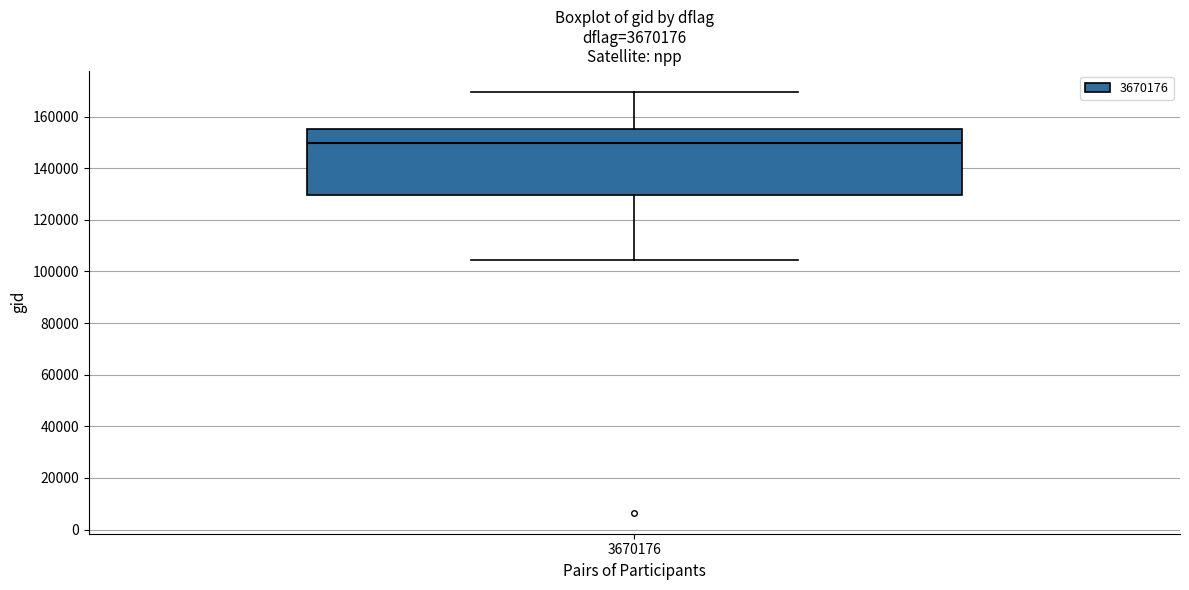

Transcribe this box plot: give where the median line is, the range the box spans, and where the two whiskers end, as read against the y-axis. The values are not printed on the chart, so give them approximately, as read against the axis.

median 150000, box 130000 to 156000, whiskers 104000 to 170000